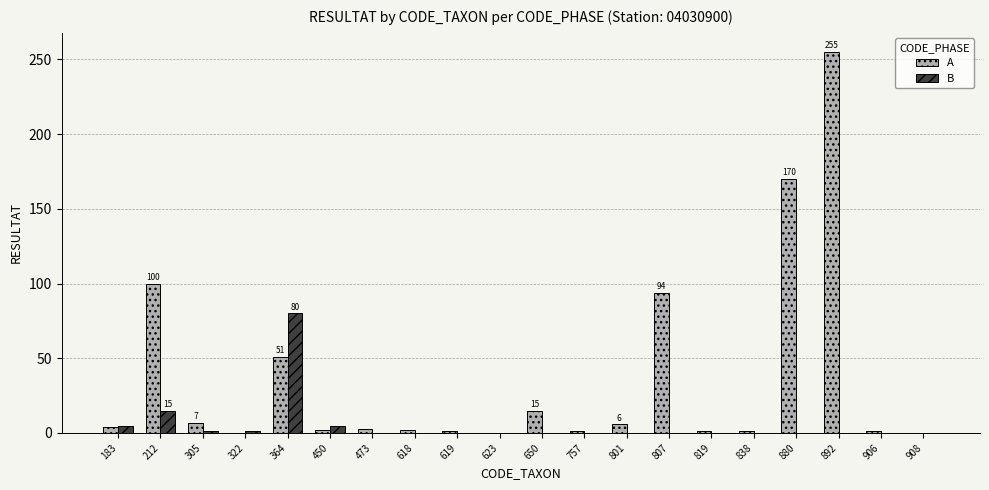

What is the average value of the B series?

5